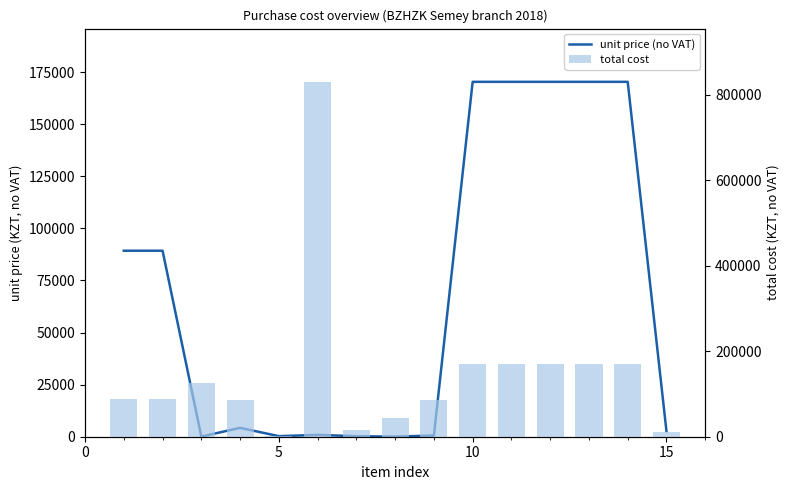

What is the lowest value of the unit price (no VAT) series?

53.6